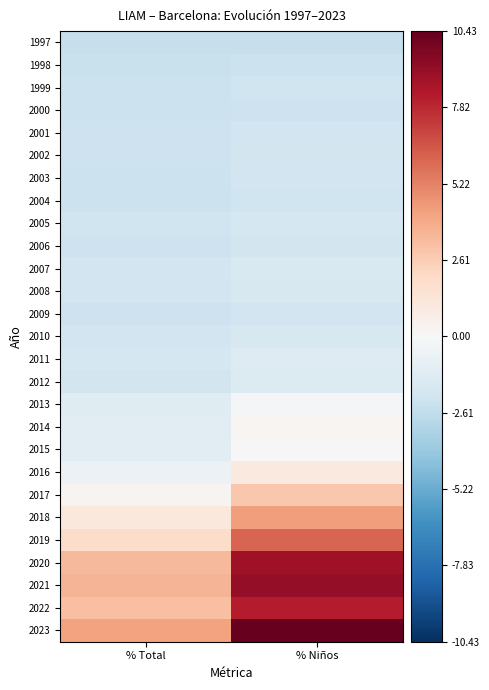

How many distinct data groups are displayed?

27